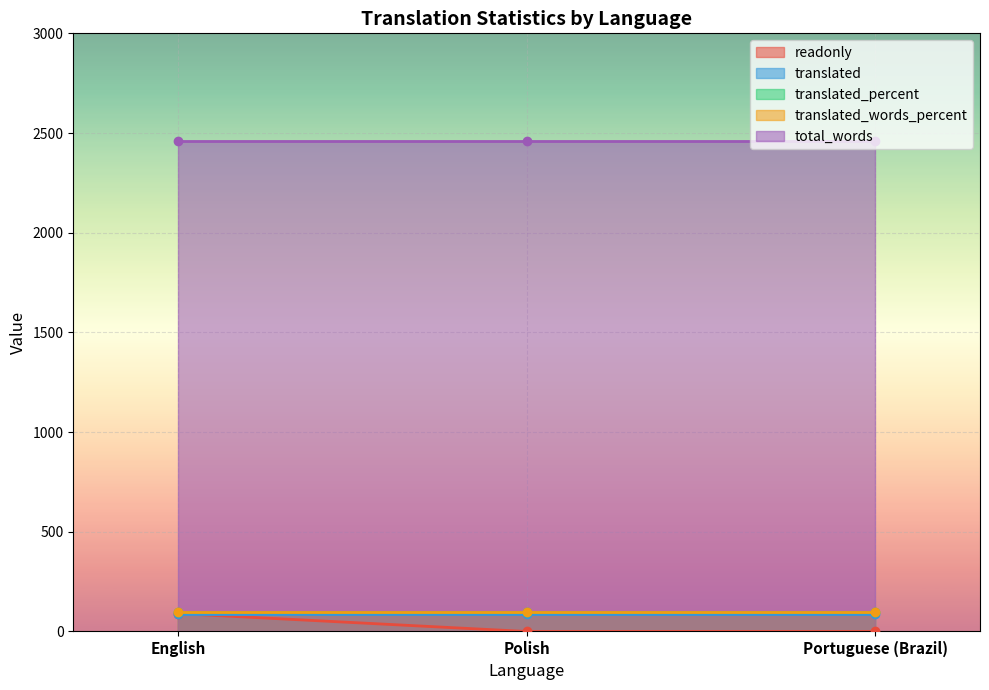

What is the total value across all series at Portuguese (Brazil)?

2750